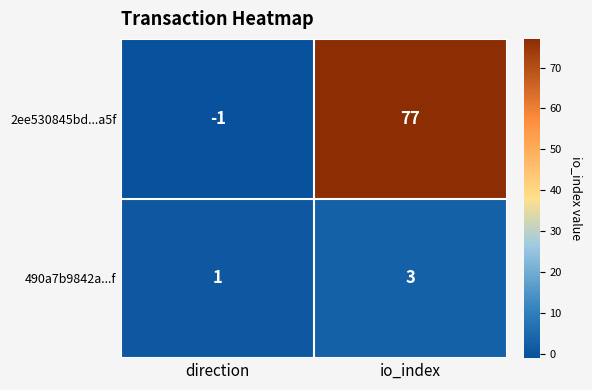

At which category is the sum across all series the highest?

io_index